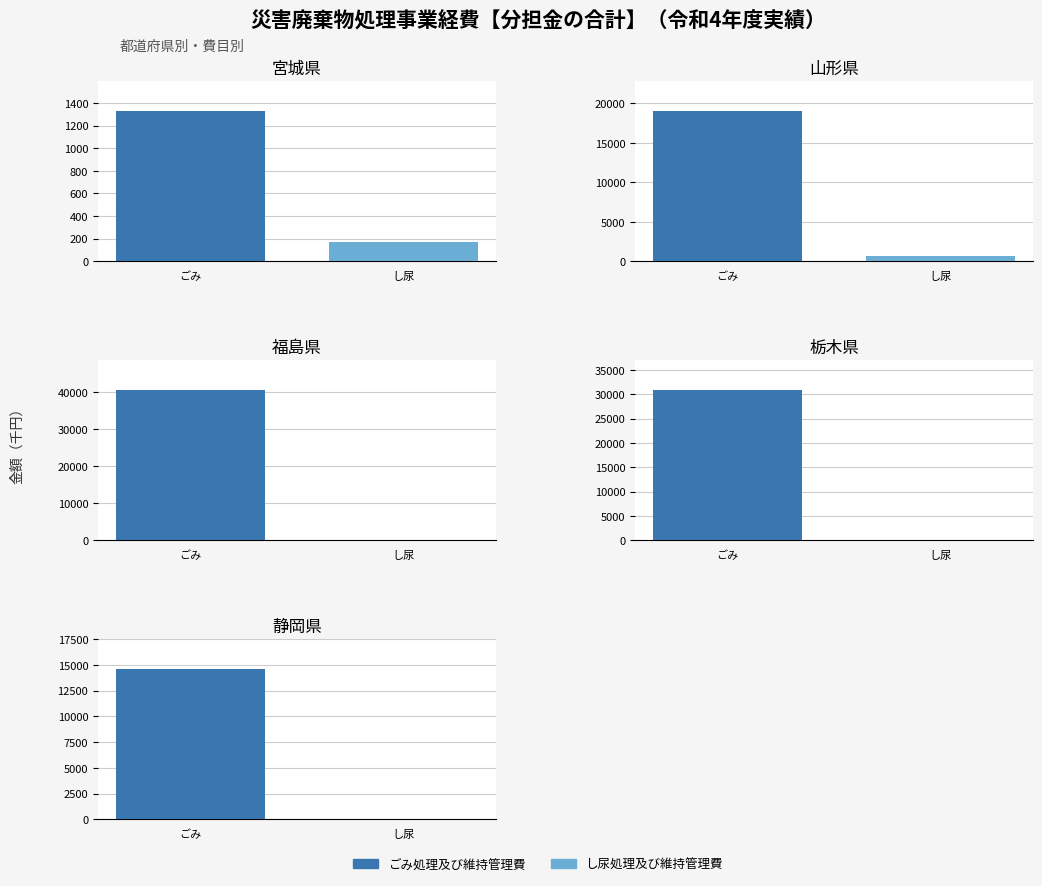

What are all the series names shown in the legend?

ごみ処理及び維持管理費, し尿処理及び維持管理費